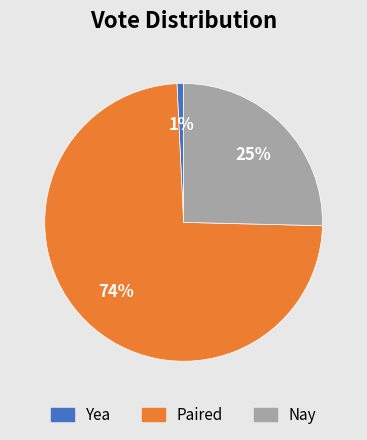

To the nearest percent, what is the combined percentage of Nay and Yea?

26%